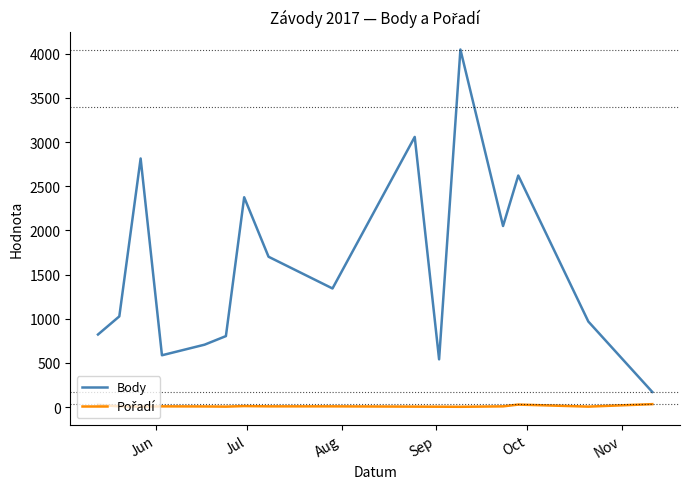

What is the difference between the maximum and minimum values in the Body series?

3875